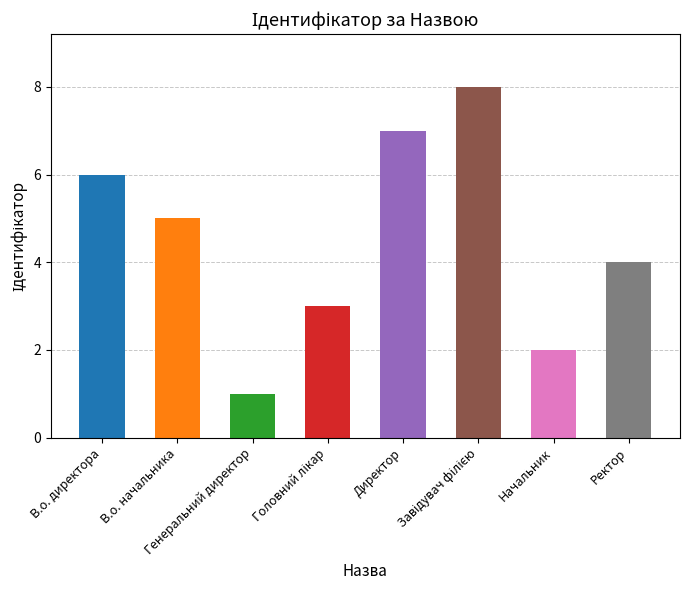

The chart shows a value of 7 at Директор. True or false?

True